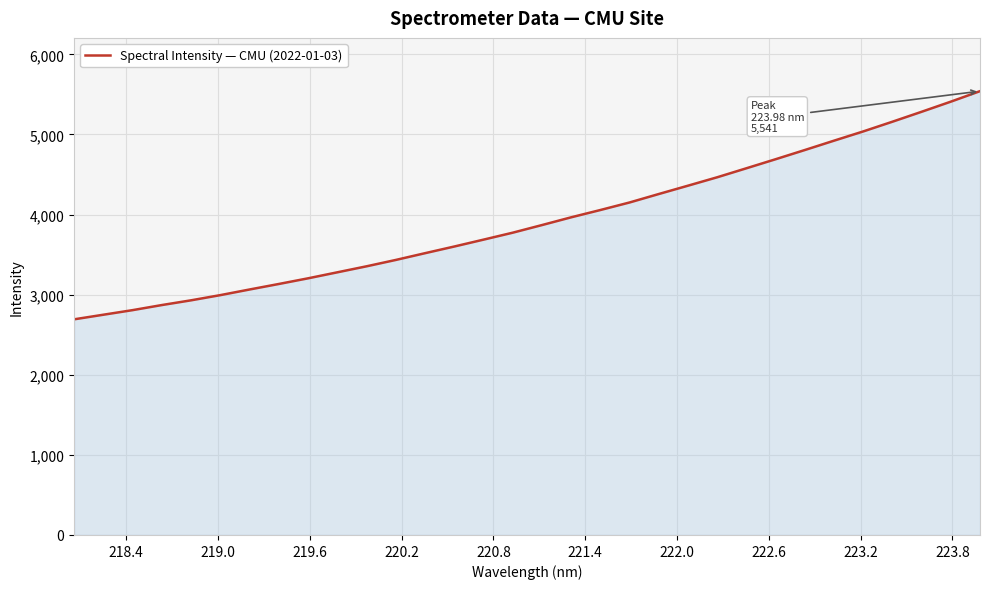

What is the minimum value shown in the chart?

2692.2